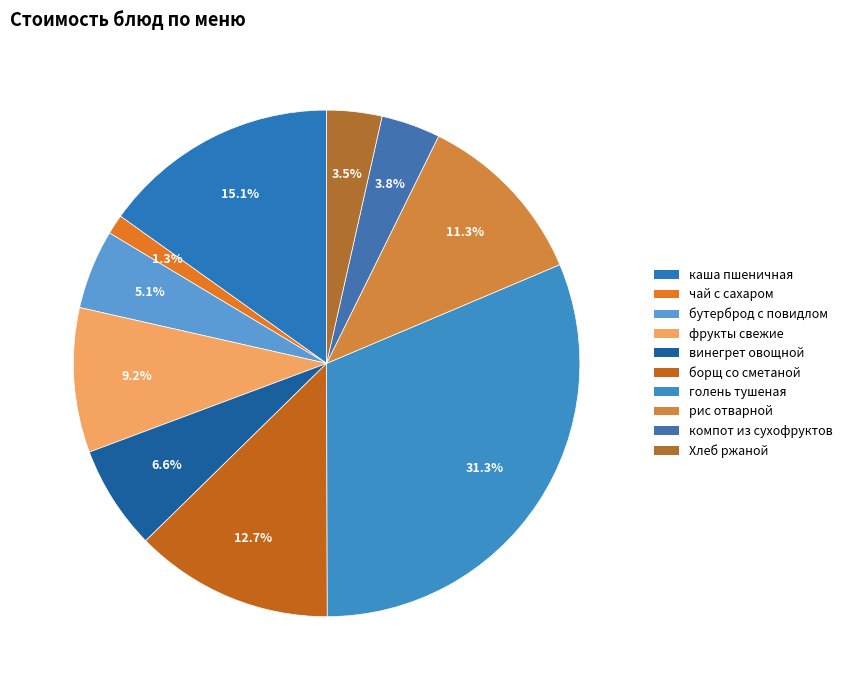

Count the number of slices in the pie.

10